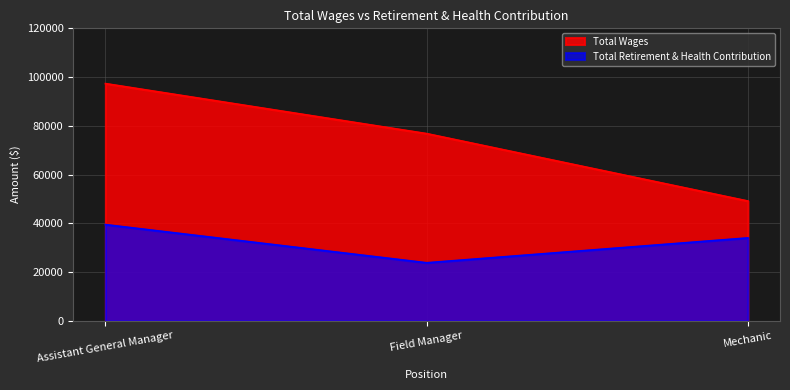

Reading right to left, transcribe all the data shown in this chart.

Total Wages: 49172	76825	97341
Total Retirement & Health Contribution: 34051	23852	39504